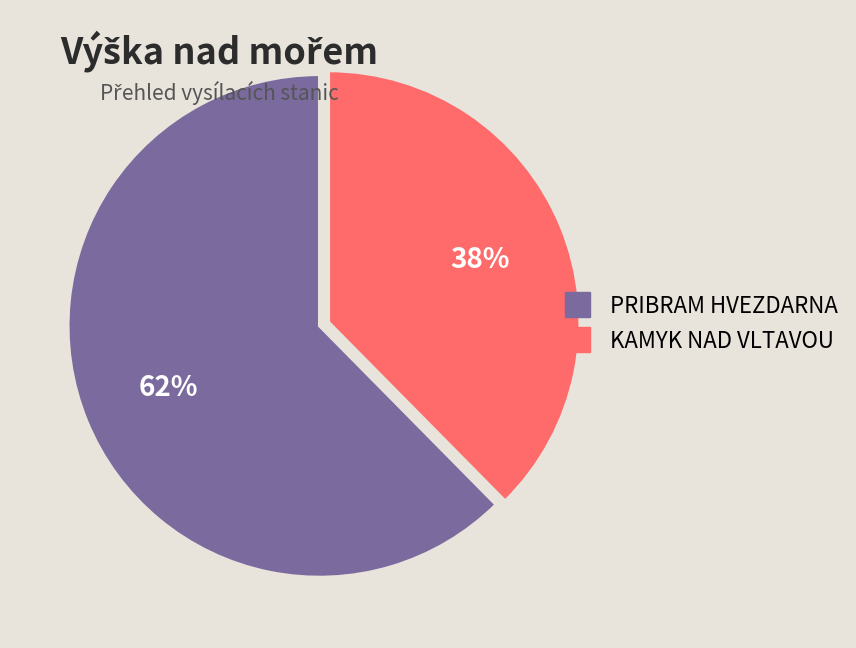

To the nearest percent, what is the combined percentage of PRIBRAM HVEZDARNA and KAMYK NAD VLTAVOU?

100%